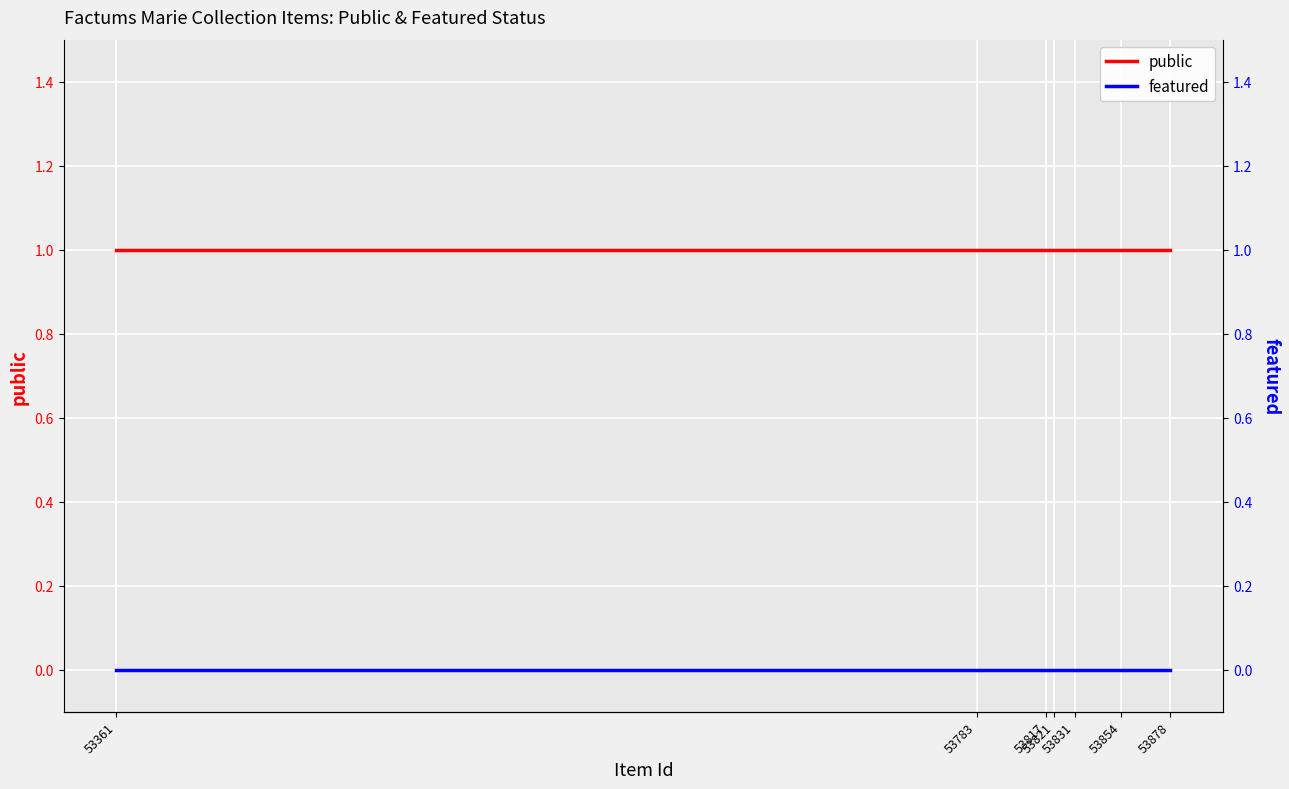

Which has a higher value, 53878 or 53783?

53878